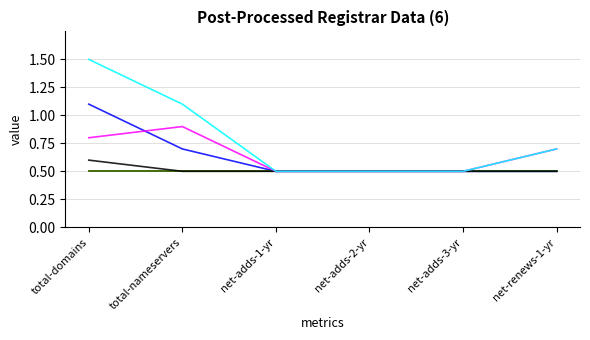

Does the chart have visible grid lines?

Yes